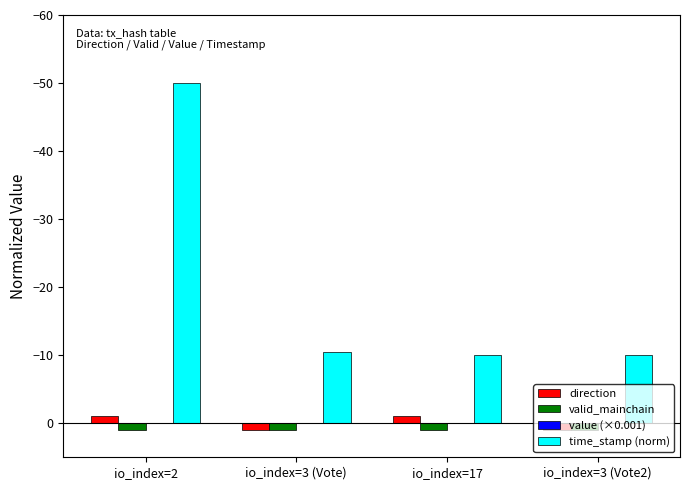

The value of time_stamp (norm) at io_index=3 (Vote2) is -15.5. True or false?

False